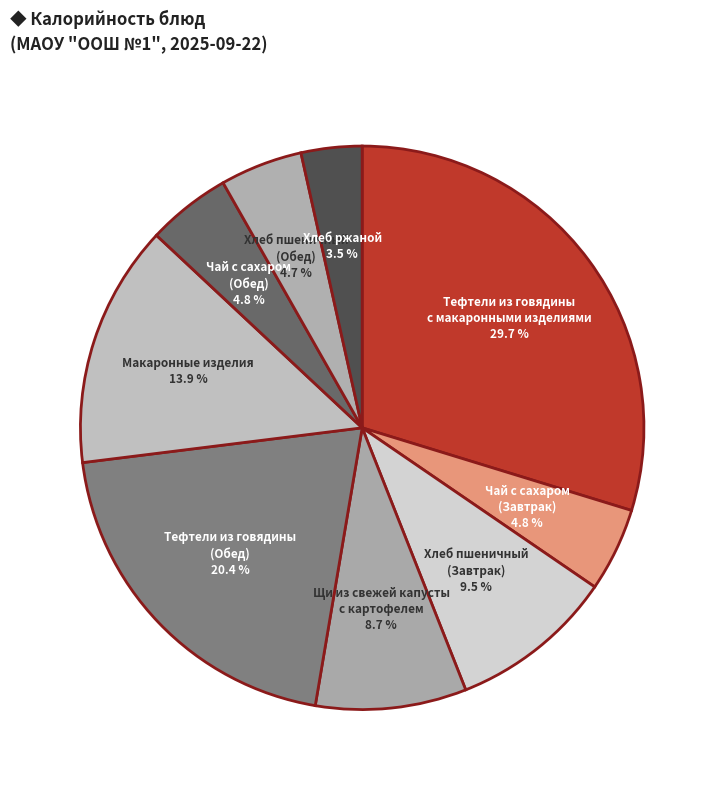

How many slices are in this pie chart?

9